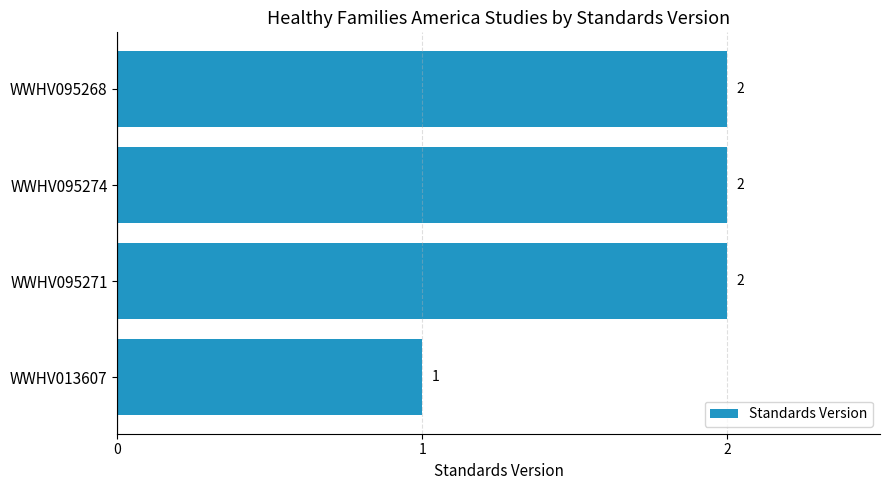

True or false: the data shows 1 at WWHV095271.

False